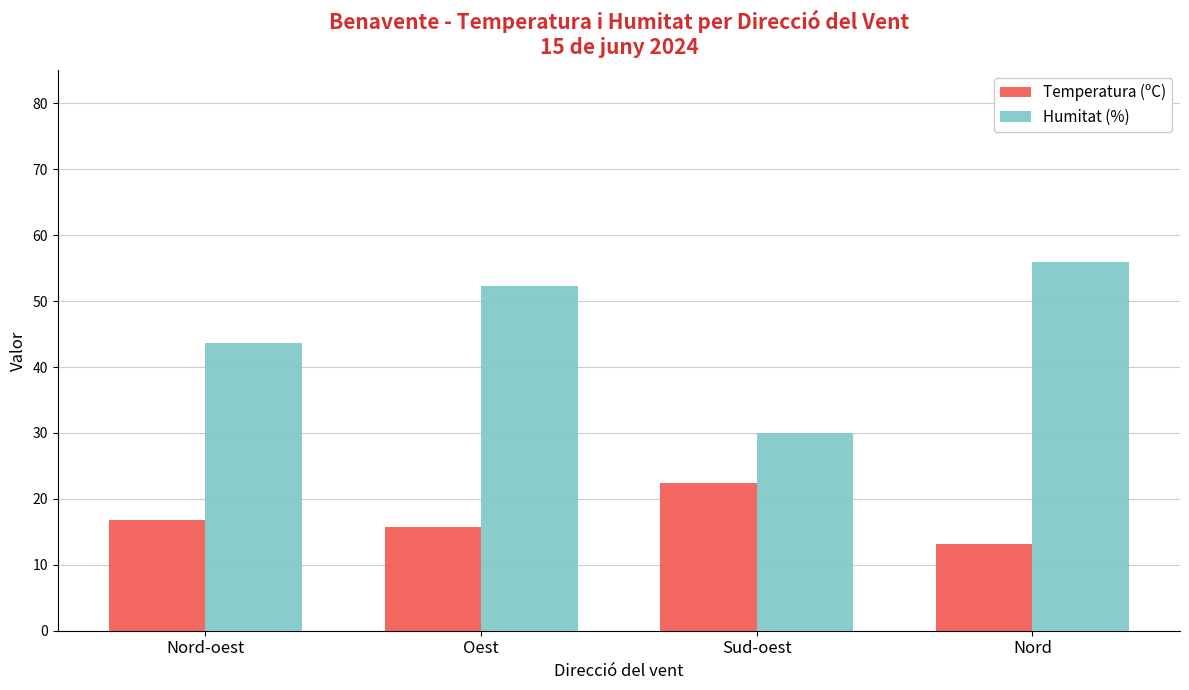

Which category has the highest value across all series?

Nord